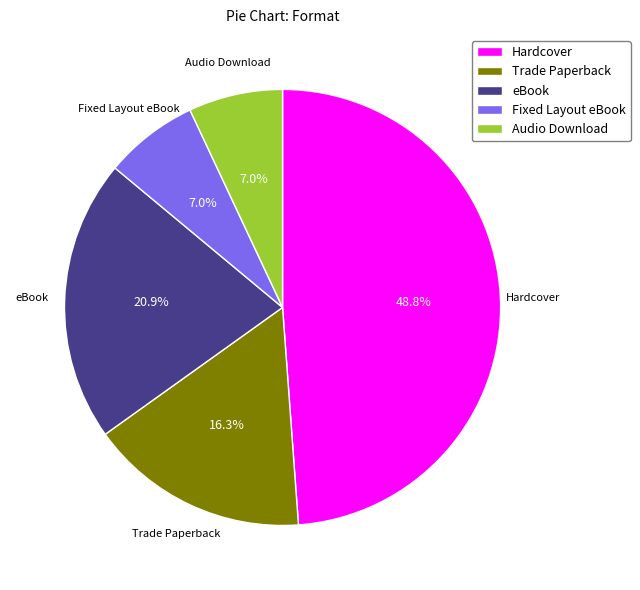

Which has a higher value, Trade Paperback or Fixed Layout eBook?

Trade Paperback